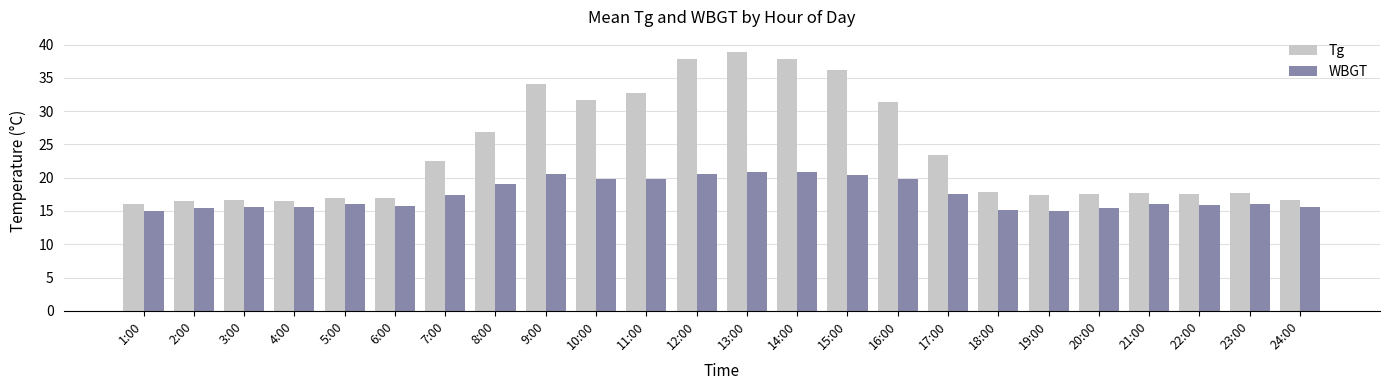

Are the bars horizontal?

No